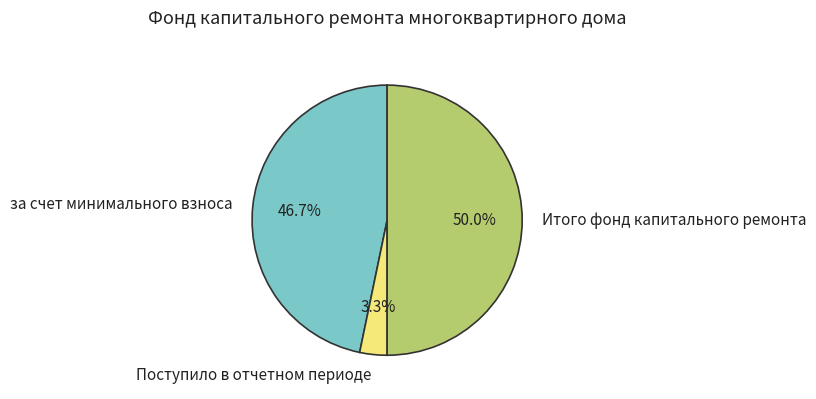

How many slices are in this pie chart?

3